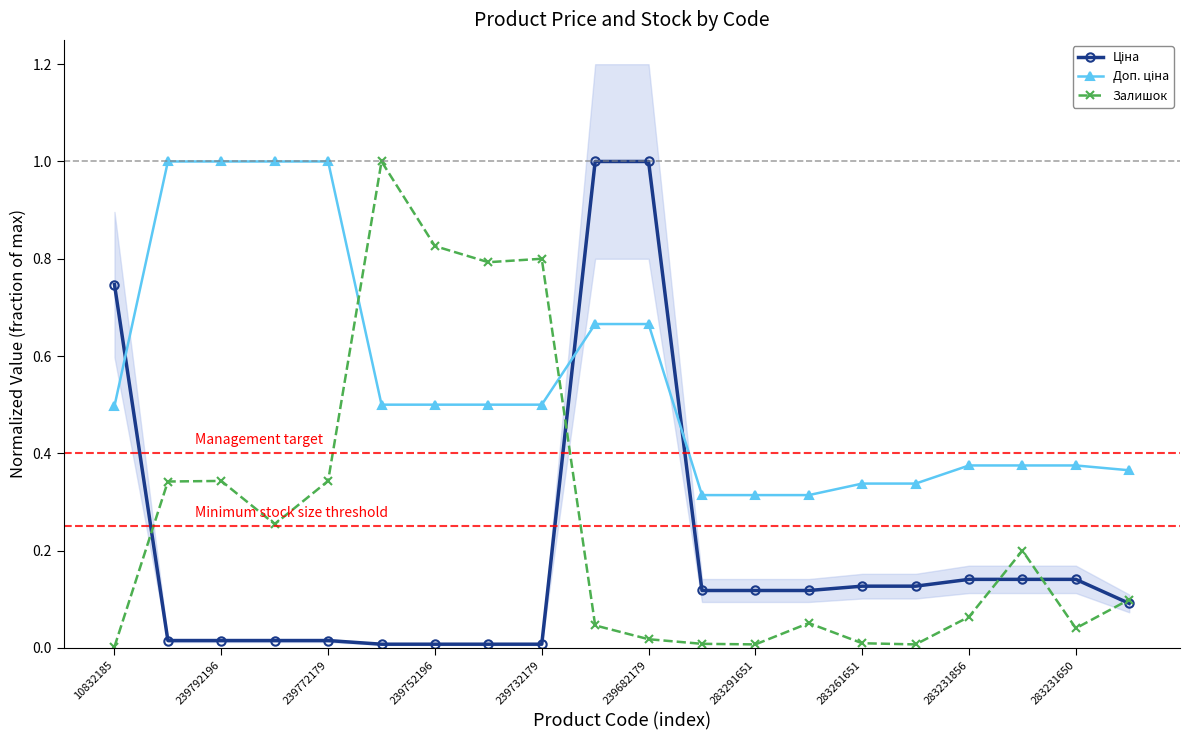

What is the greatest value displayed?

1.0